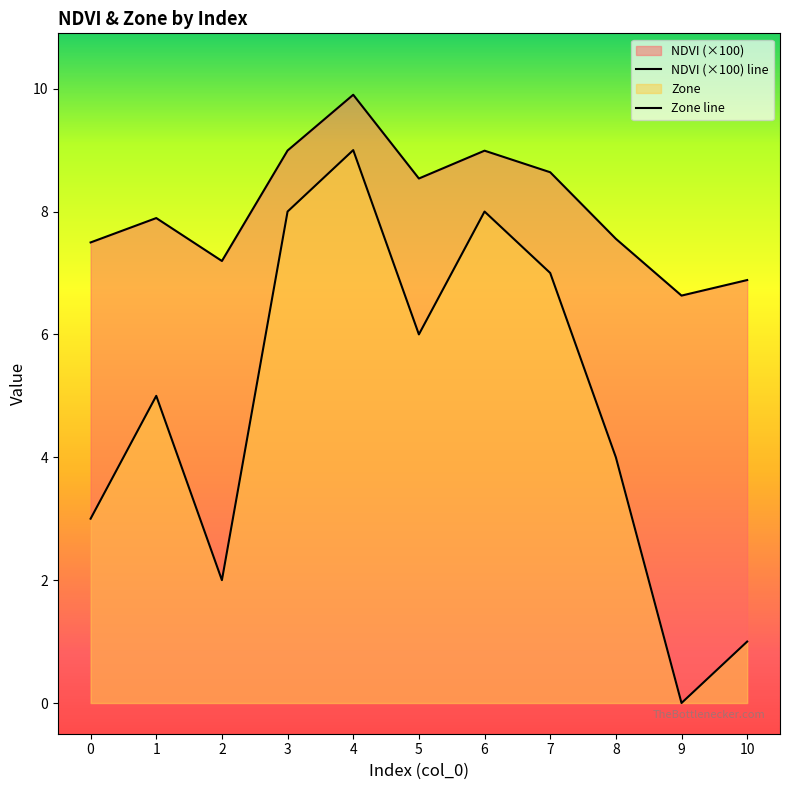

Which series has the largest range (max minus min)?

Zone